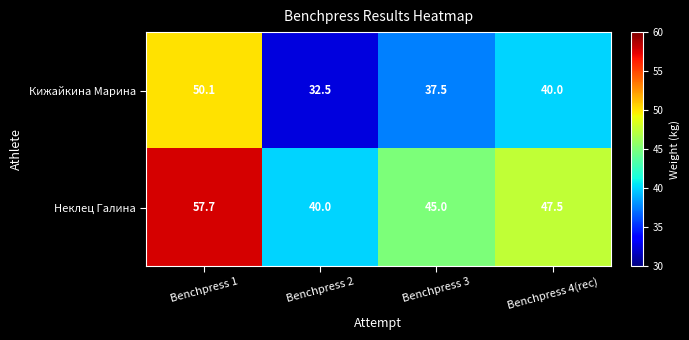

What is the minimum value for Неклец Галина?

40.0